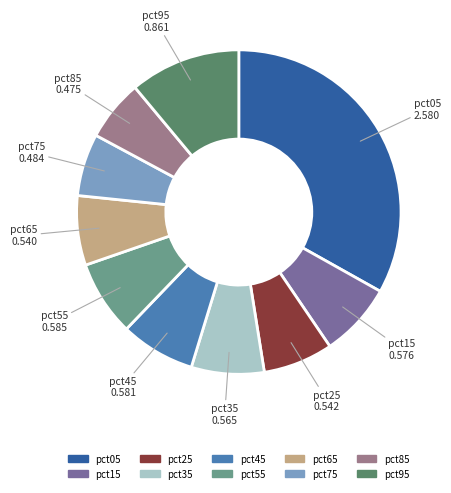

Is the sum of pct85 and pct45 greater than half?

No